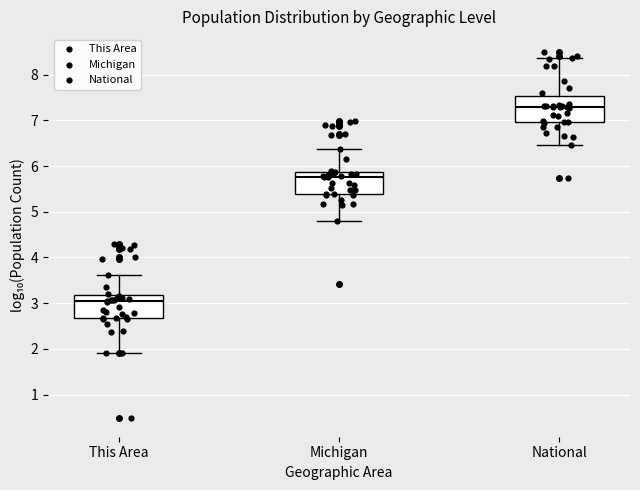

Reading left to right, read every box against the y-axis: the position of its median line, the range the box covers, and the ends of its whiskers. The values are not printed on the chart, so give them approximately, as read against the axis.

This Area: median 3.0, box 2.7 to 3.2, whiskers 1.9 to 3.6
Michigan: median 5.8, box 5.4 to 5.9, whiskers 4.8 to 6.4
National: median 7.3, box 7.0 to 7.5, whiskers 6.5 to 8.4